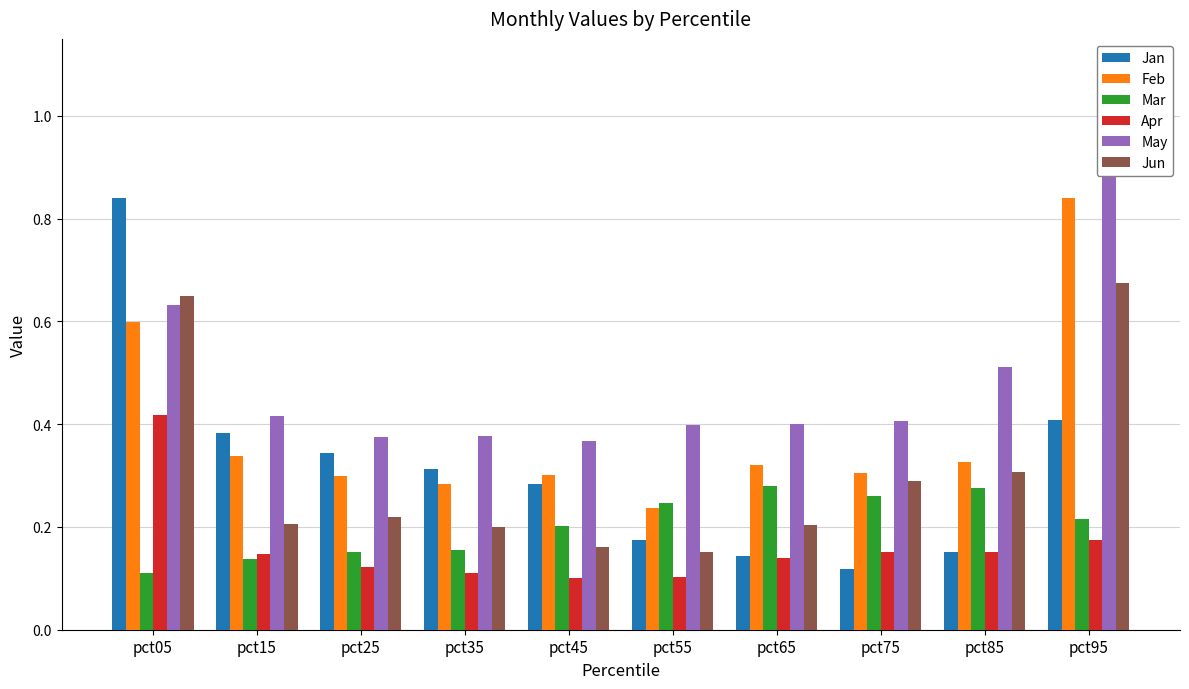

At how many categories does at least one series exceed 0?

10